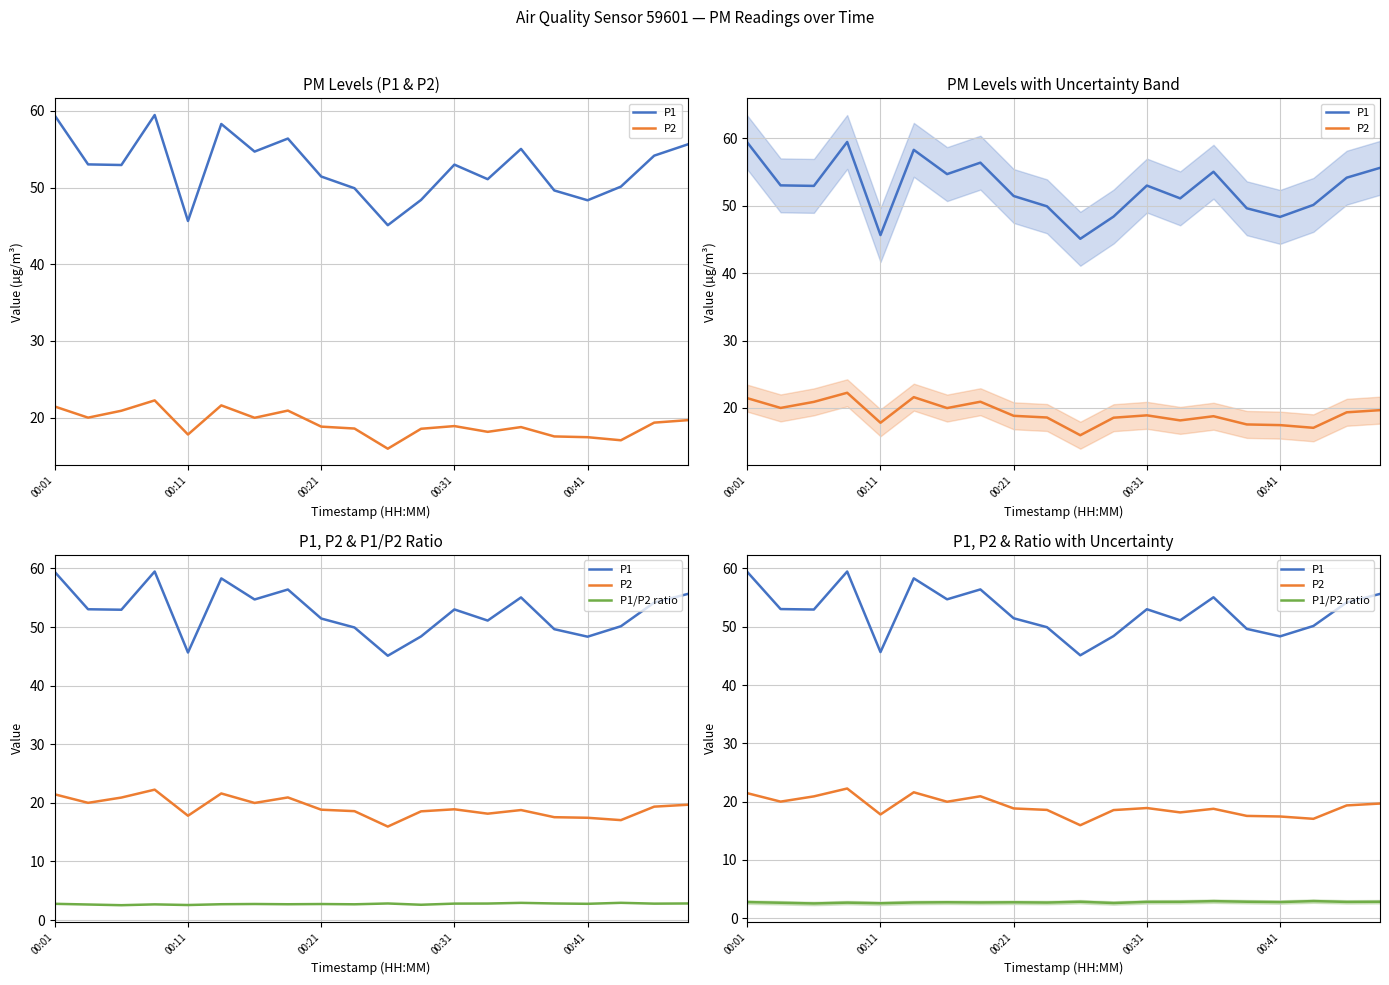

List the series in order of their overall mean, highest first.

P1, P2, P1/P2 ratio